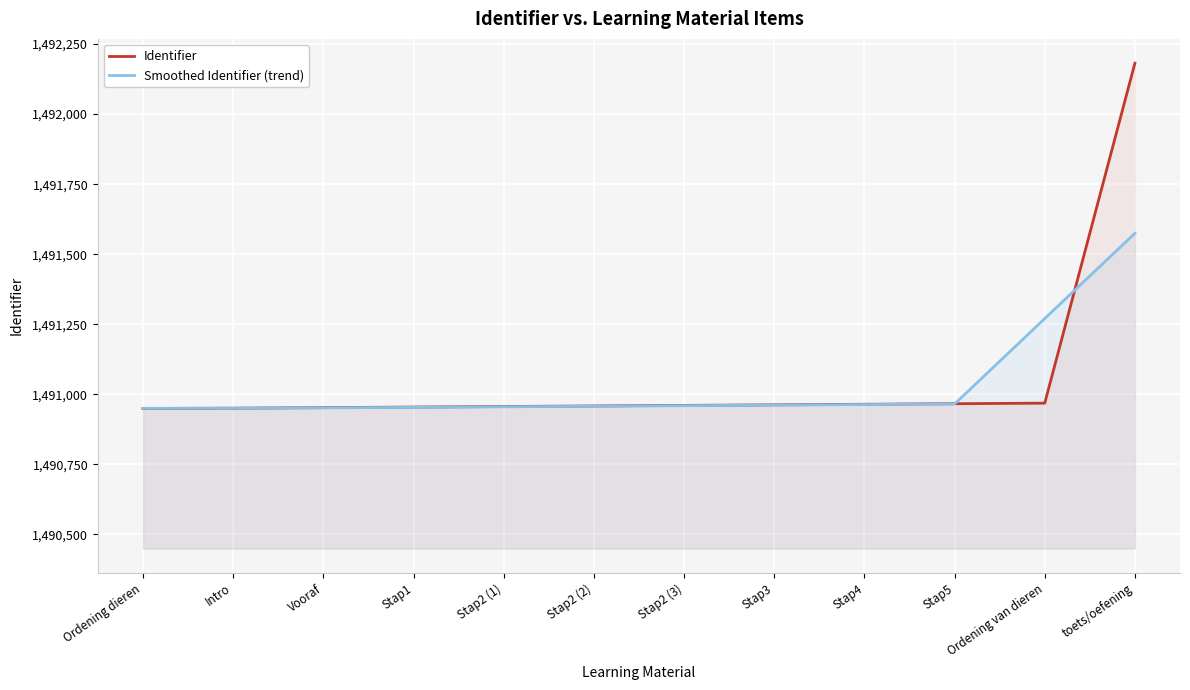

Which series has the widest spread of values?

Identifier